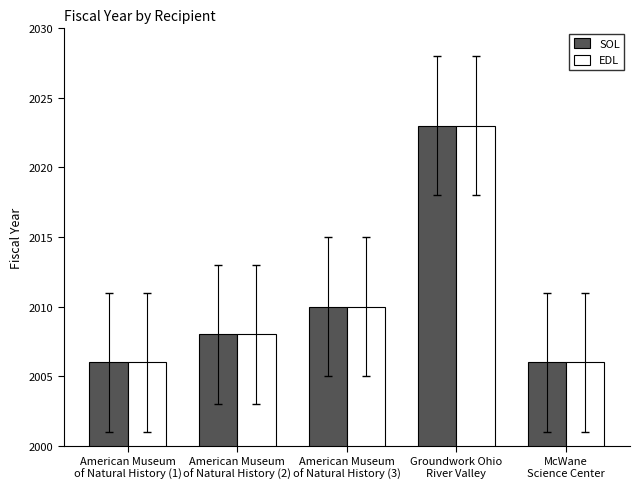

What is the sum of all SOL values?

10053